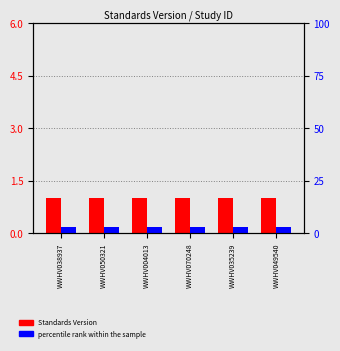

What is the value of the percentile rank within the sample bar at the 4th from the left?

3